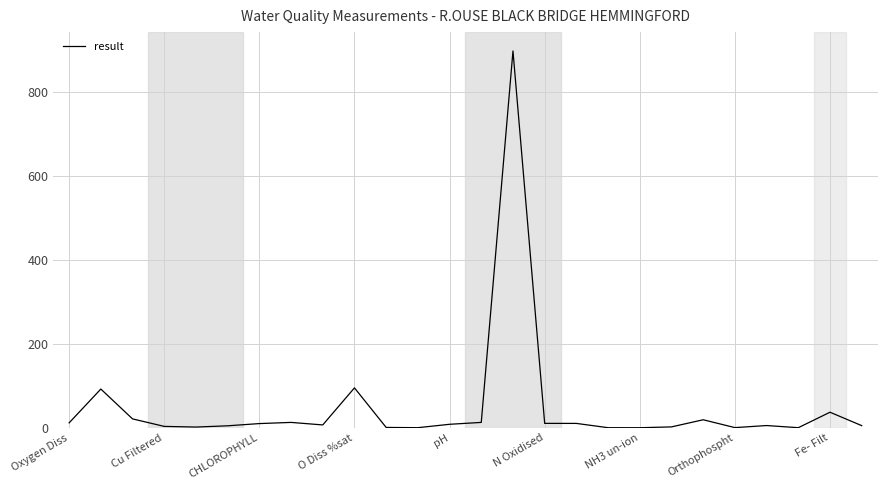

What is the difference between the maximum and minimum values?

899.0